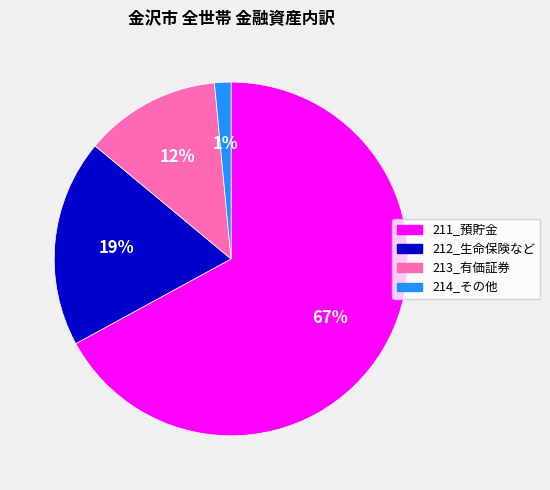

To the nearest percent, what portion does 212_生命保険など represent?

19%